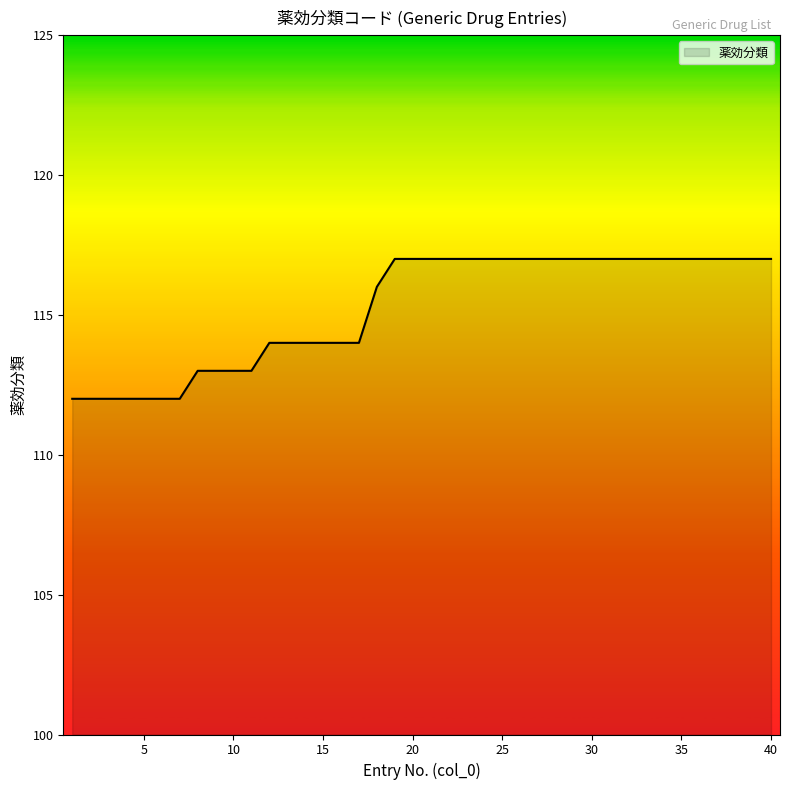

How many lines are shown in the chart?

1